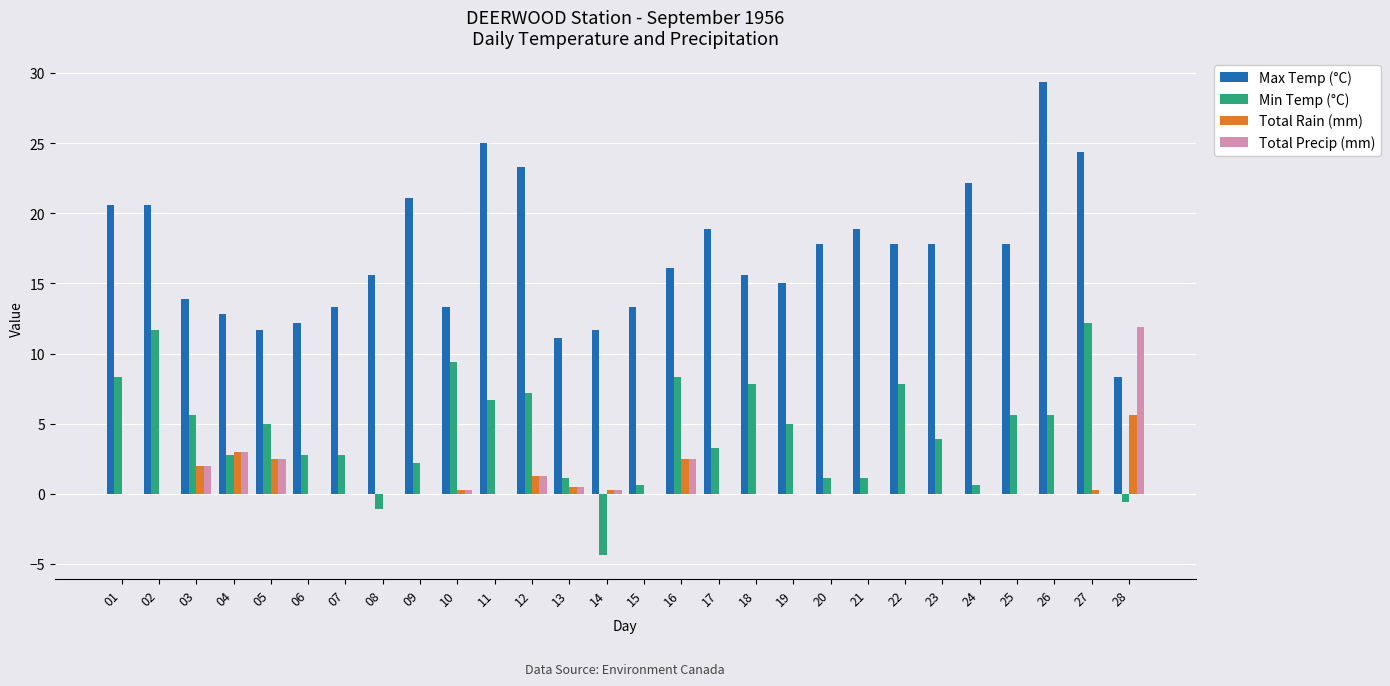

What is the difference between the Min Temp (°C) values at 01 and 22?

0.5